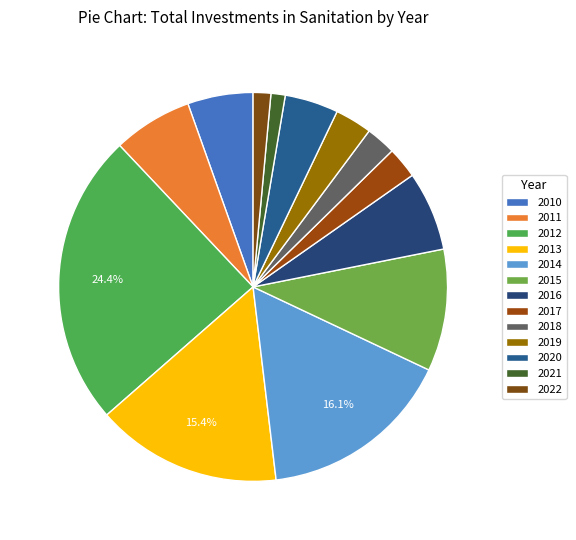

How many slices are in this pie chart?

13